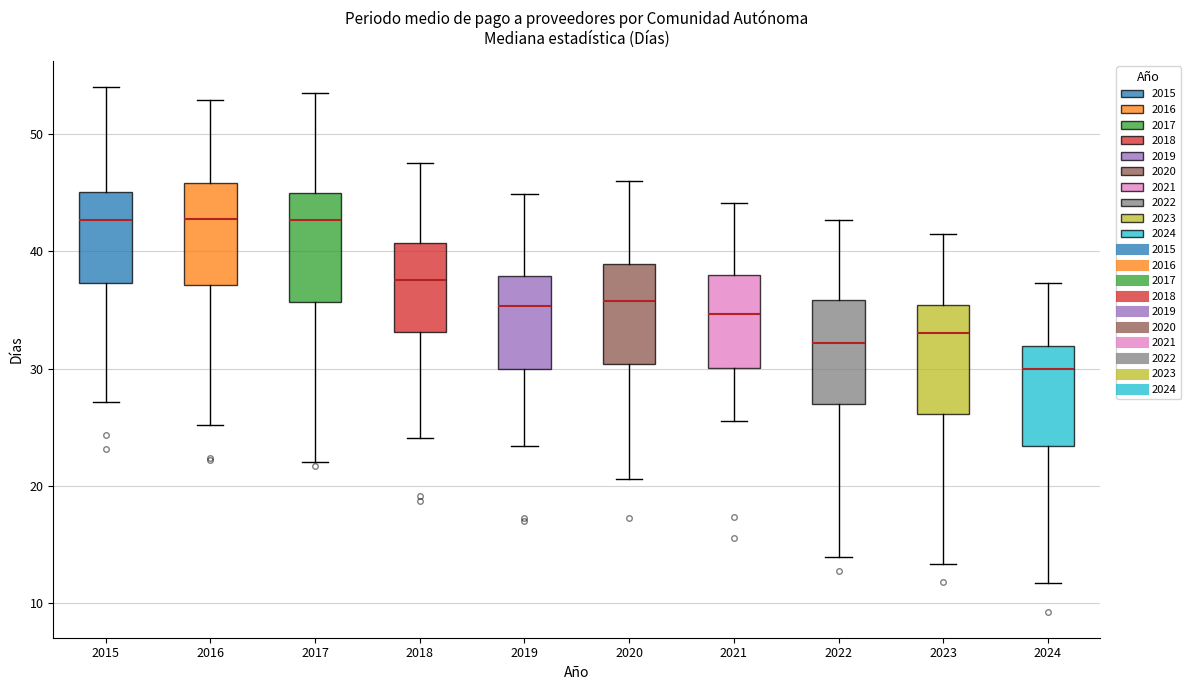

Reading left to right, transcribe this box plot: for each box, give where its median line is, the range the box spans, and where its two whiskers end, as read against the y-axis. The values are not printed on the chart, so give them approximately, as read against the axis.

2015: median 43, box 37 to 45, whiskers 27 to 54
2016: median 43, box 37 to 46, whiskers 25 to 53
2017: median 43, box 36 to 45, whiskers 22 to 53
2018: median 38, box 33 to 41, whiskers 24 to 47
2019: median 35, box 30 to 38, whiskers 23 to 45
2020: median 36, box 30 to 39, whiskers 21 to 46
2021: median 35, box 30 to 38, whiskers 26 to 44
2022: median 32, box 27 to 36, whiskers 14 to 43
2023: median 33, box 26 to 35, whiskers 13 to 41
2024: median 30, box 23 to 32, whiskers 12 to 37